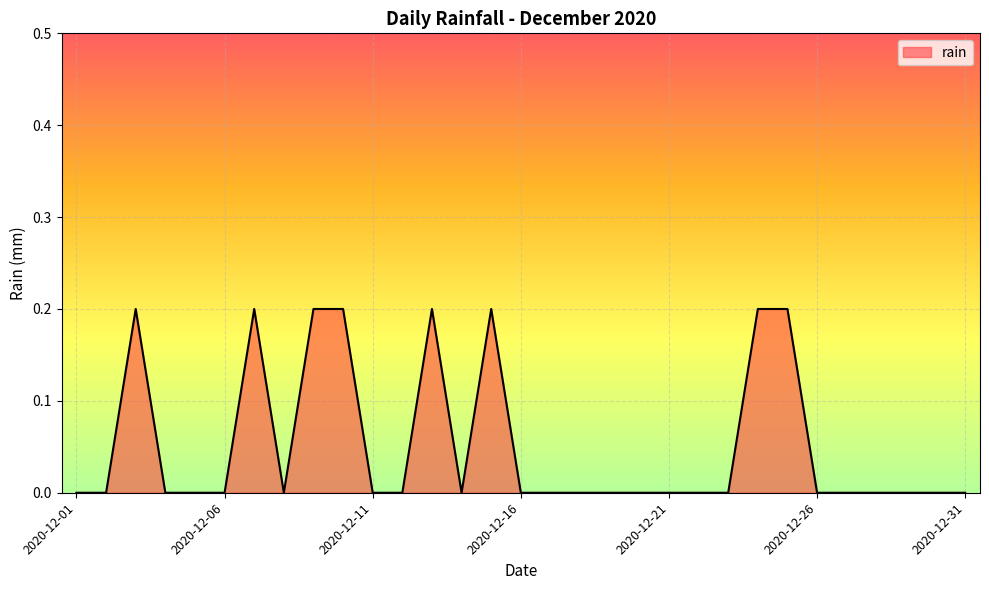

How many series are shown in this chart?

1